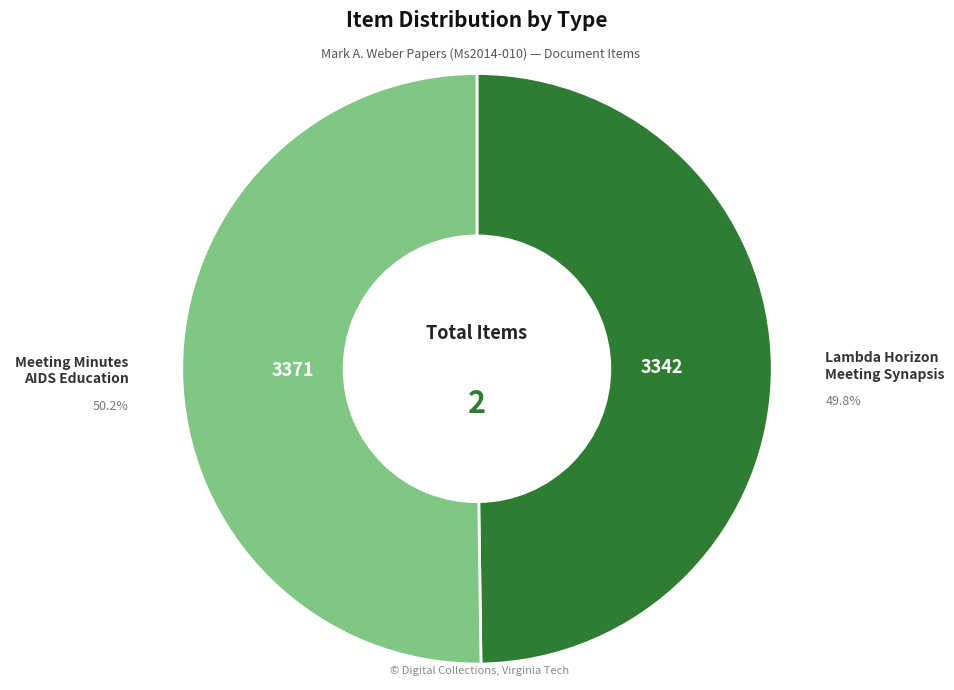

Is there a majority slice in this chart?

Yes